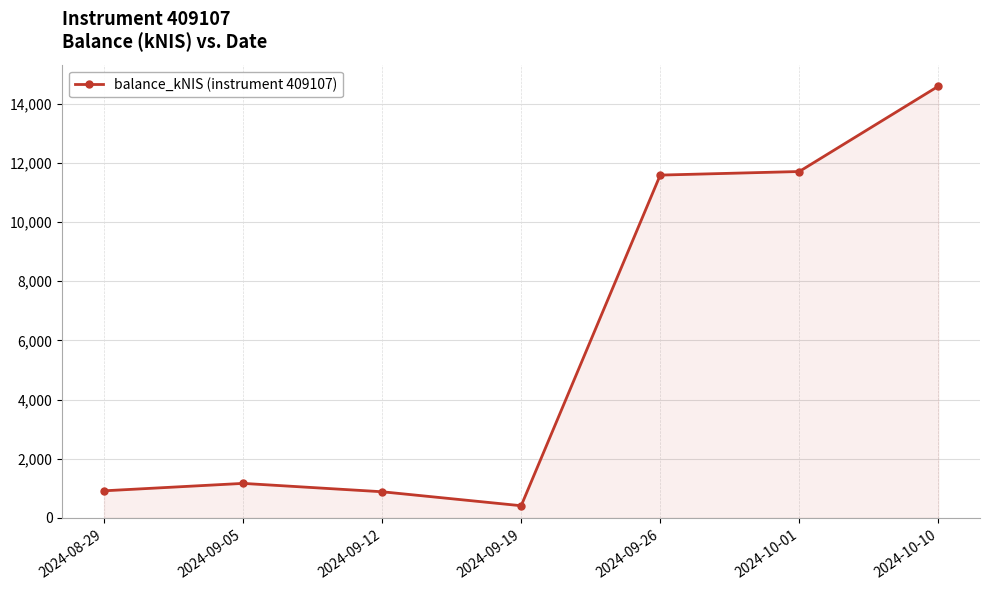

What is the label of the 4th point from the left?

2024-09-19